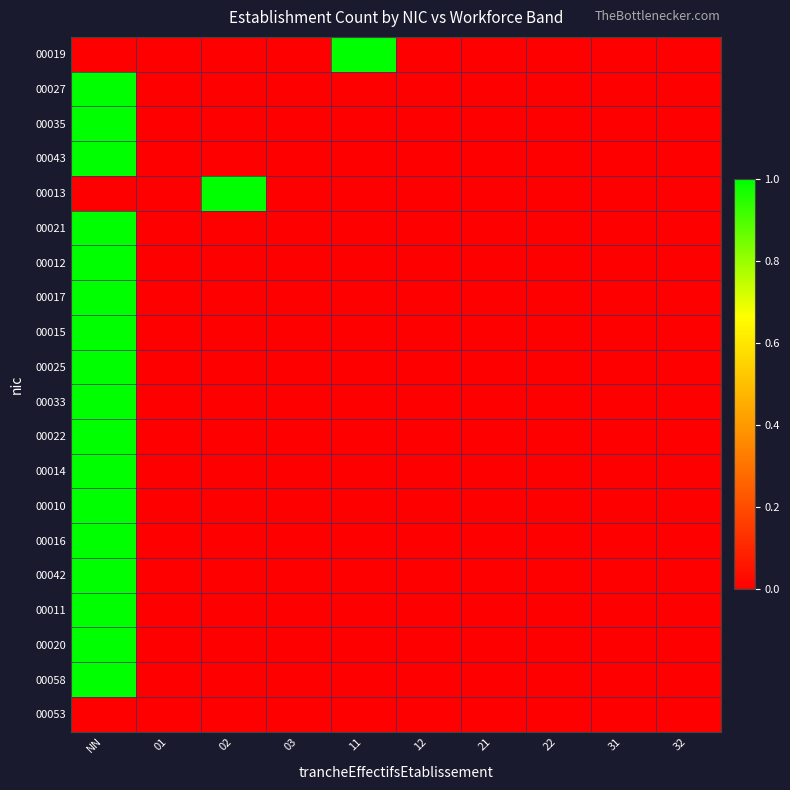

At 12, list the series in order from smallest to largest.

00019, 00027, 00035, 00043, 00013, 00021, 00012, 00017, 00015, 00025, 00033, 00022, 00014, 00010, 00016, 00042, 00011, 00020, 00058, 00053